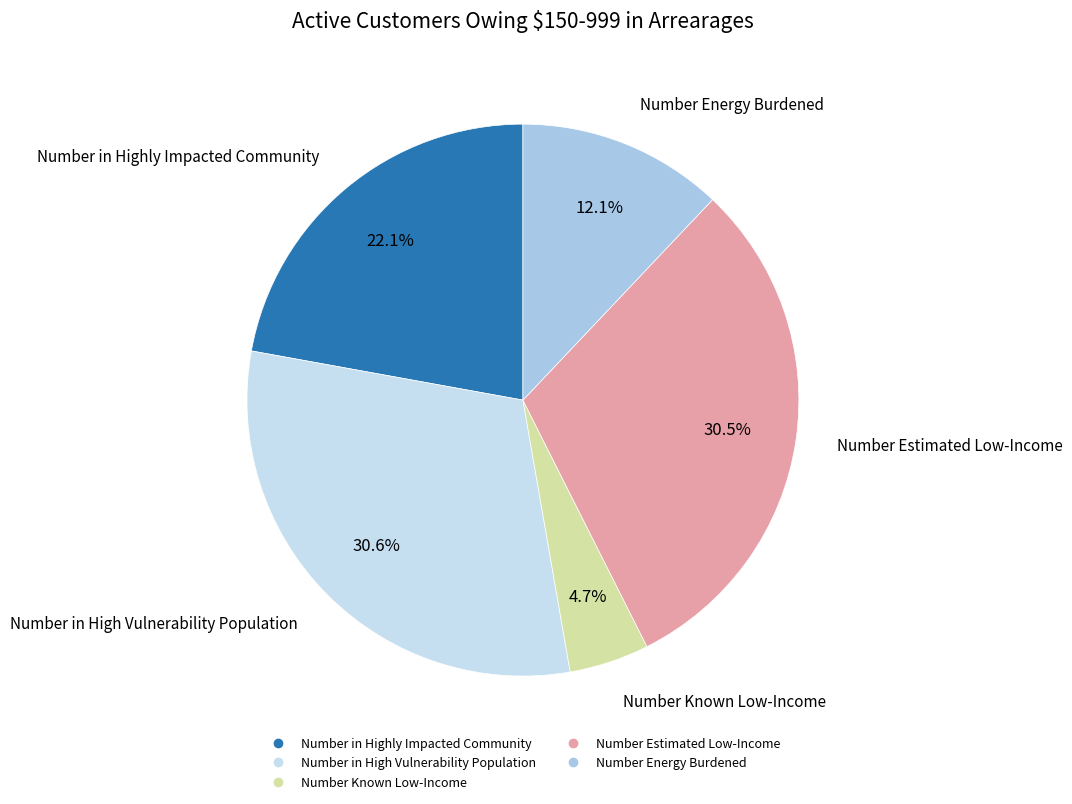

The Number Known Low-Income slice represents 5% of the pie. True or false?

True